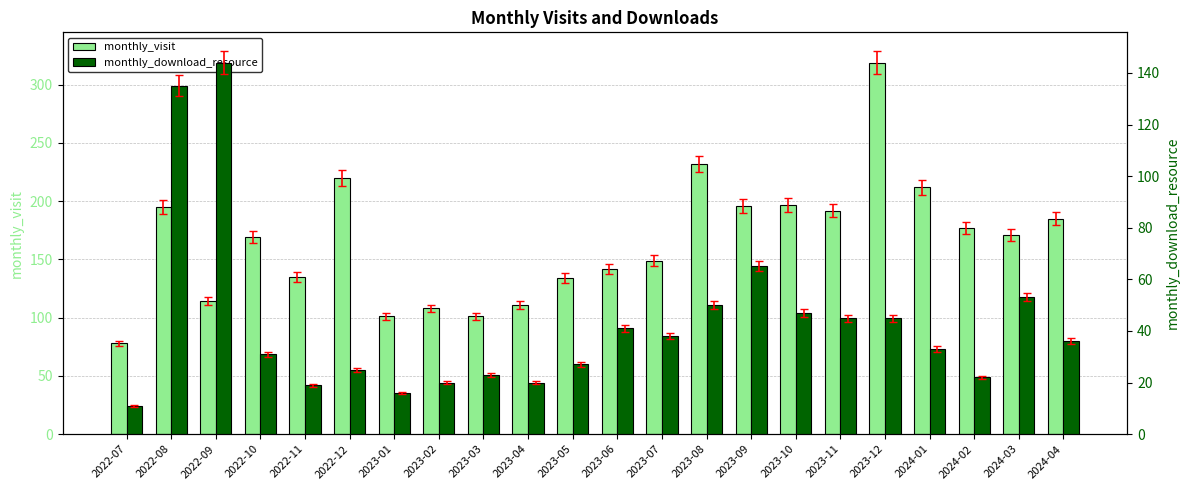

What is the value of the monthly_visit bar at the 8th from the left?

108